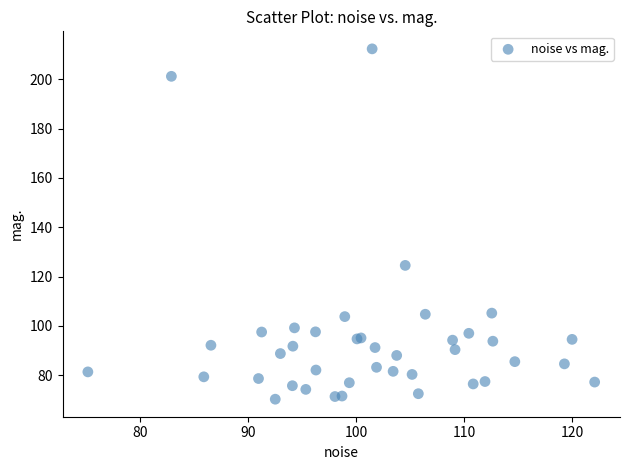

What Y value in the scatter plot is closest to 141?

124.5